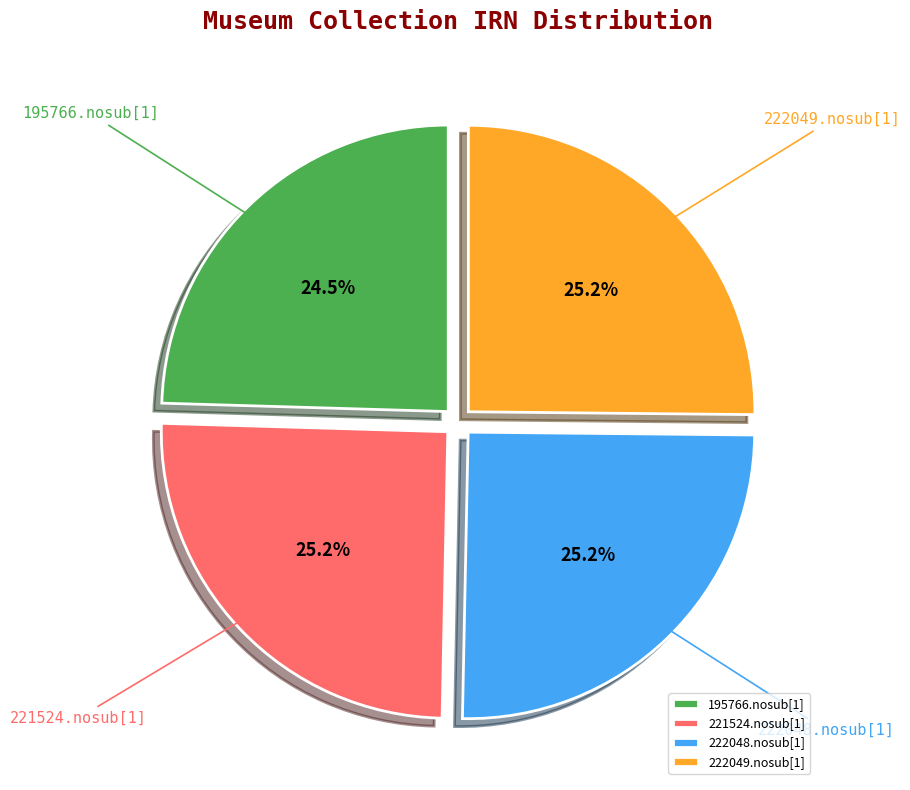

What is the ratio of the value at 195766.nosub[1] to the value at 222048.nosub[1]?

1.0